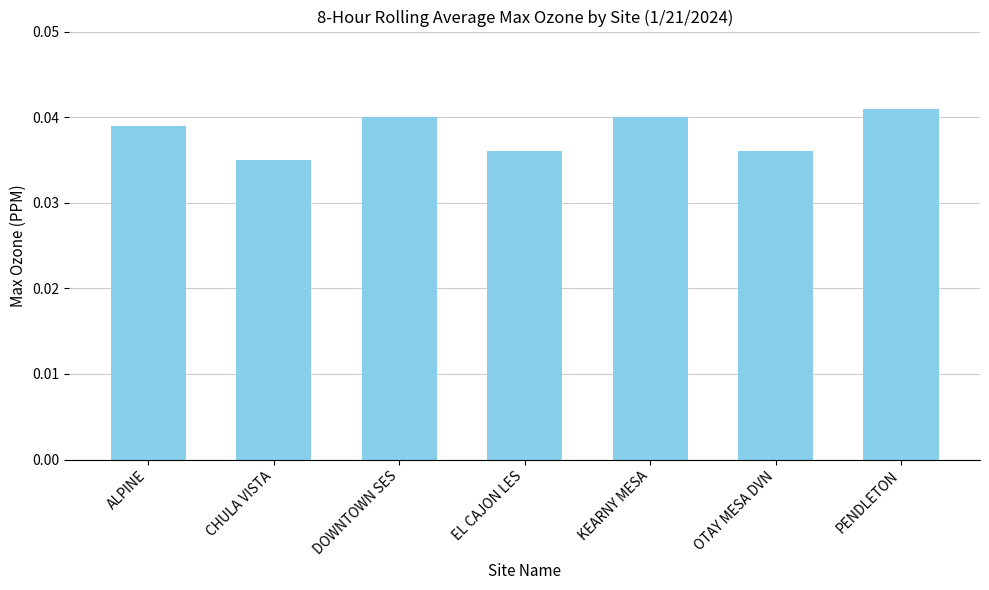

Are the bars grouped side by side (vs. stacked)?

No